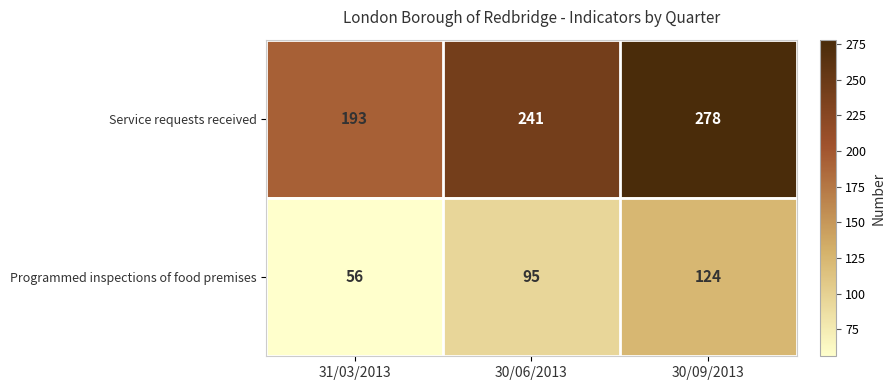

Which label corresponds to the smallest value in the chart?

31/03/2013